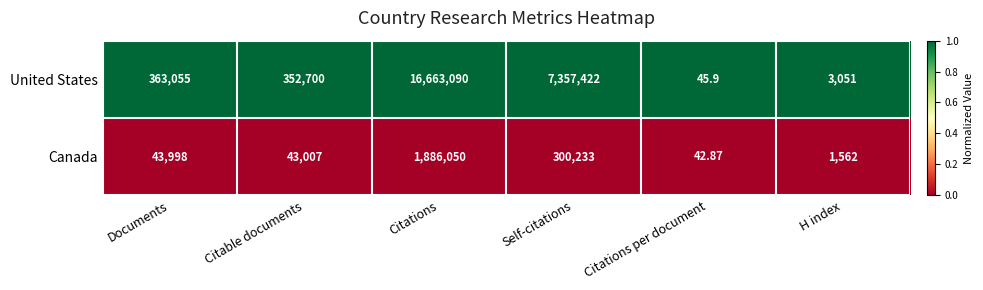

Which series has the largest total across all categories?

United States